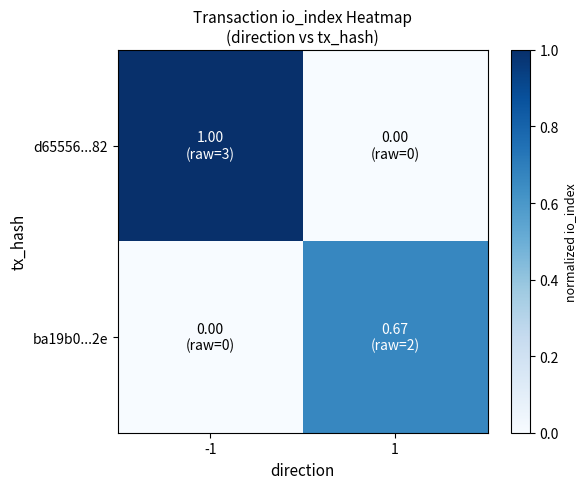

Which series has the widest spread of values?

d65556...82